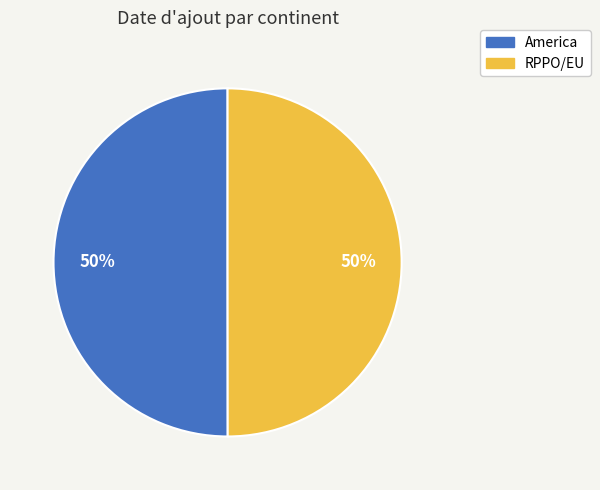

Combined, do RPPO/EU and America account for over 50%?

Yes